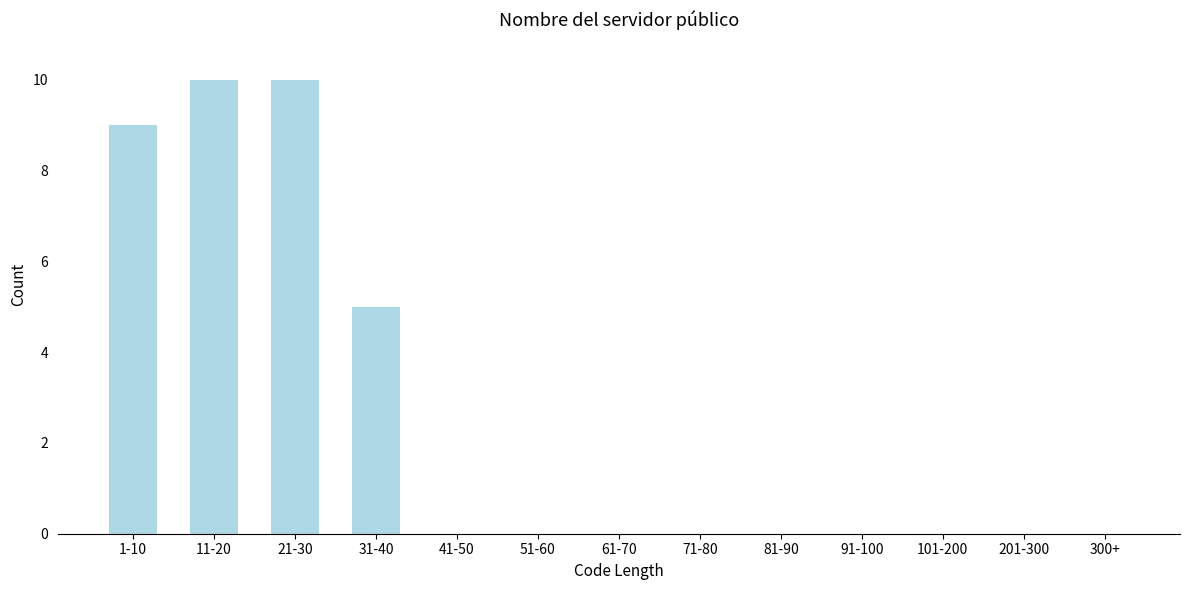

Reading left to right, extract all data points from this chart.

1-10=9	11-20=10	21-30=10	31-40=5	41-50=0	51-60=0	61-70=0	71-80=0	81-90=0	91-100=0	101-200=0	201-300=0	300+=0